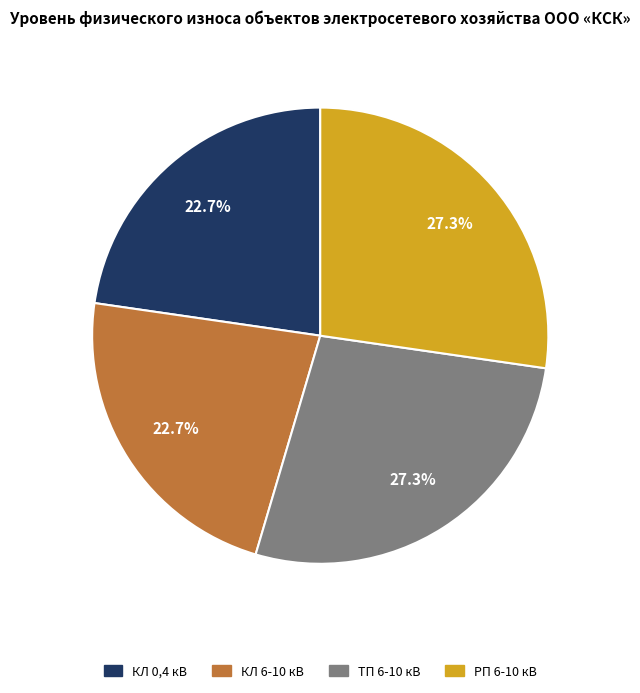

Which slice is the largest?

ТП 6-10 кВ